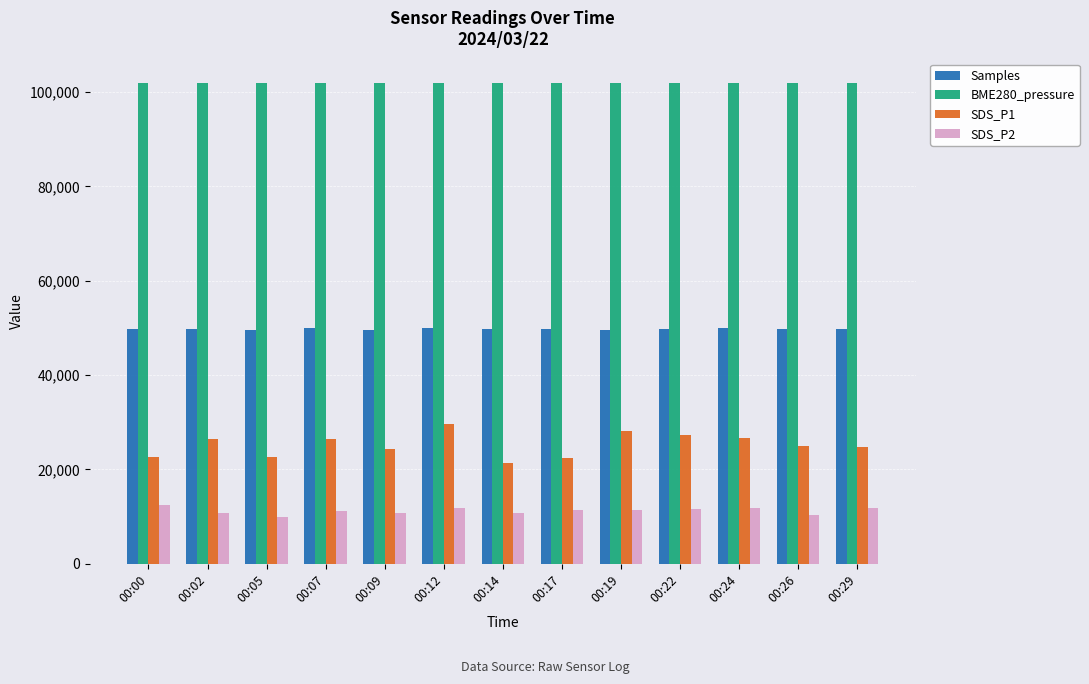

At how many categories does at least one series exceed 81025?

13